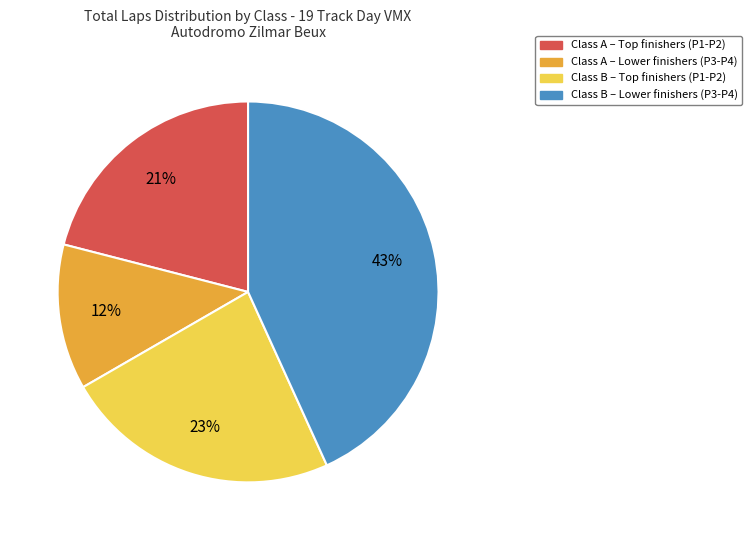

To the nearest percent, what is the difference between the largest and smallest slice percentages?

31%